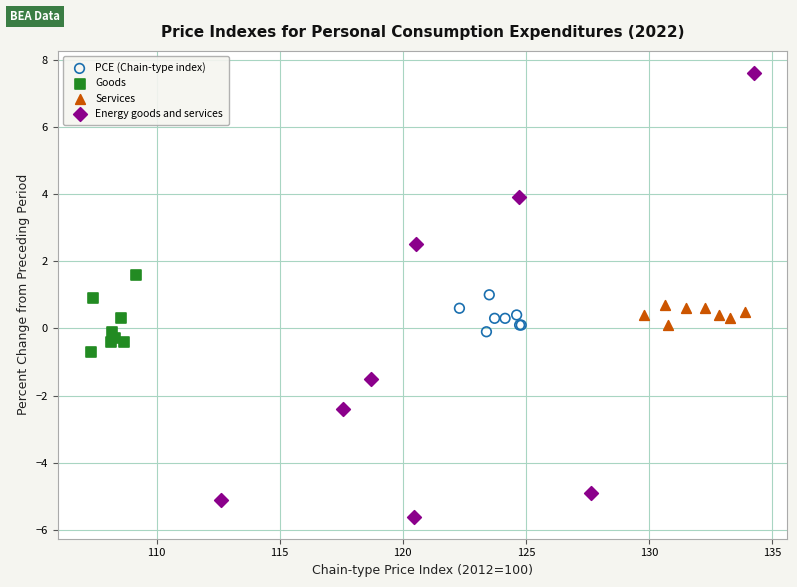

Which series contains the highest Y value?

Energy goods and services